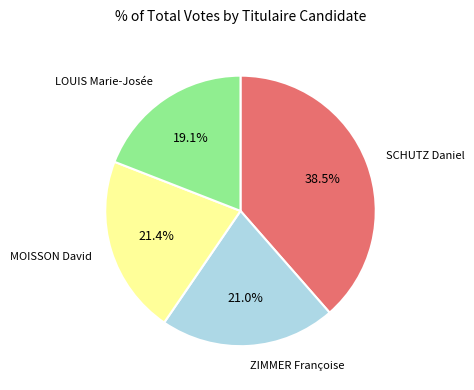

Is there any slice that represents more than half of the pie?

No